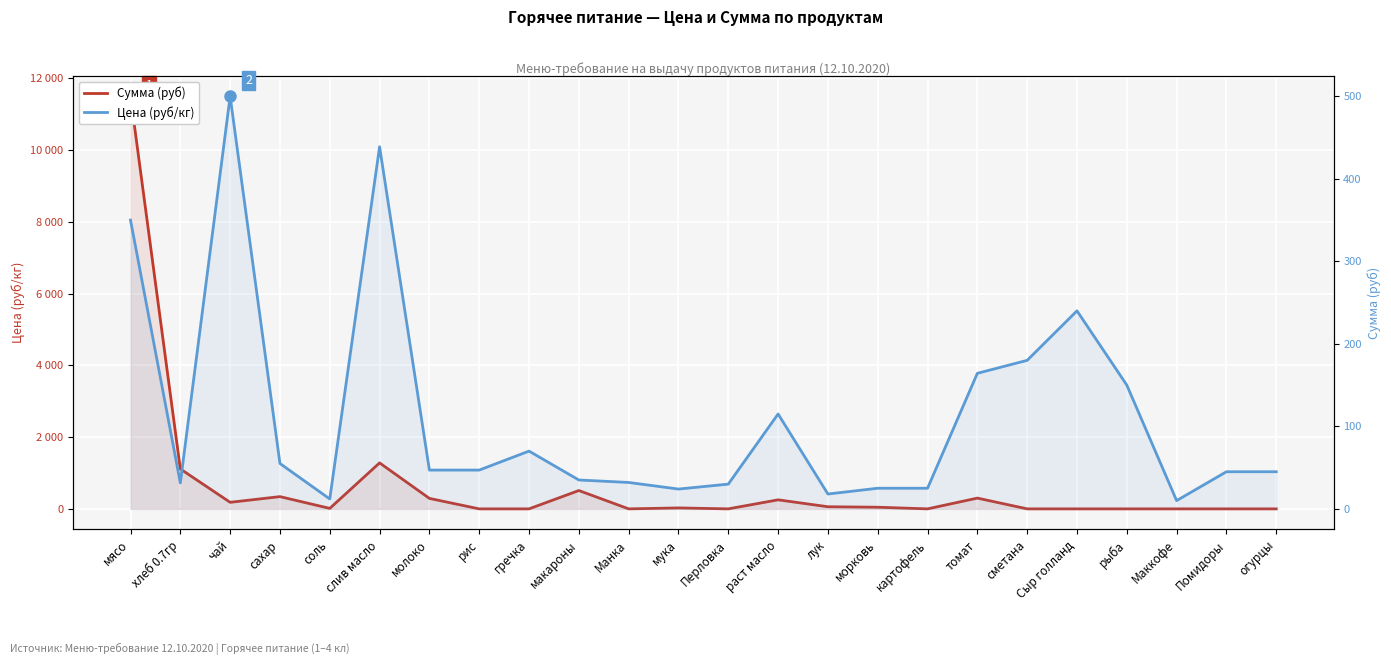

What is the difference between the maximum and minimum values in the Цена (руб/кг) series?

490.0